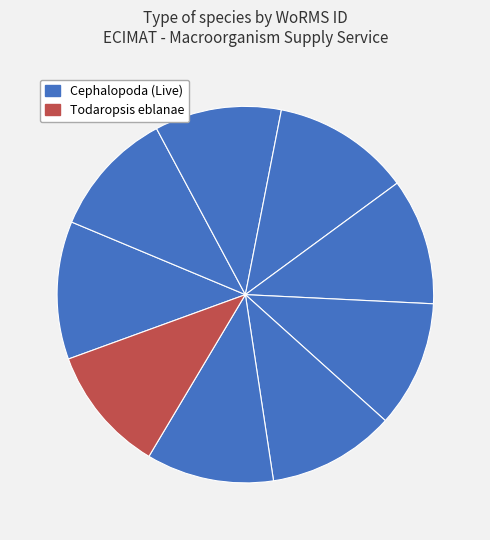

How many slices are in this pie chart?

9